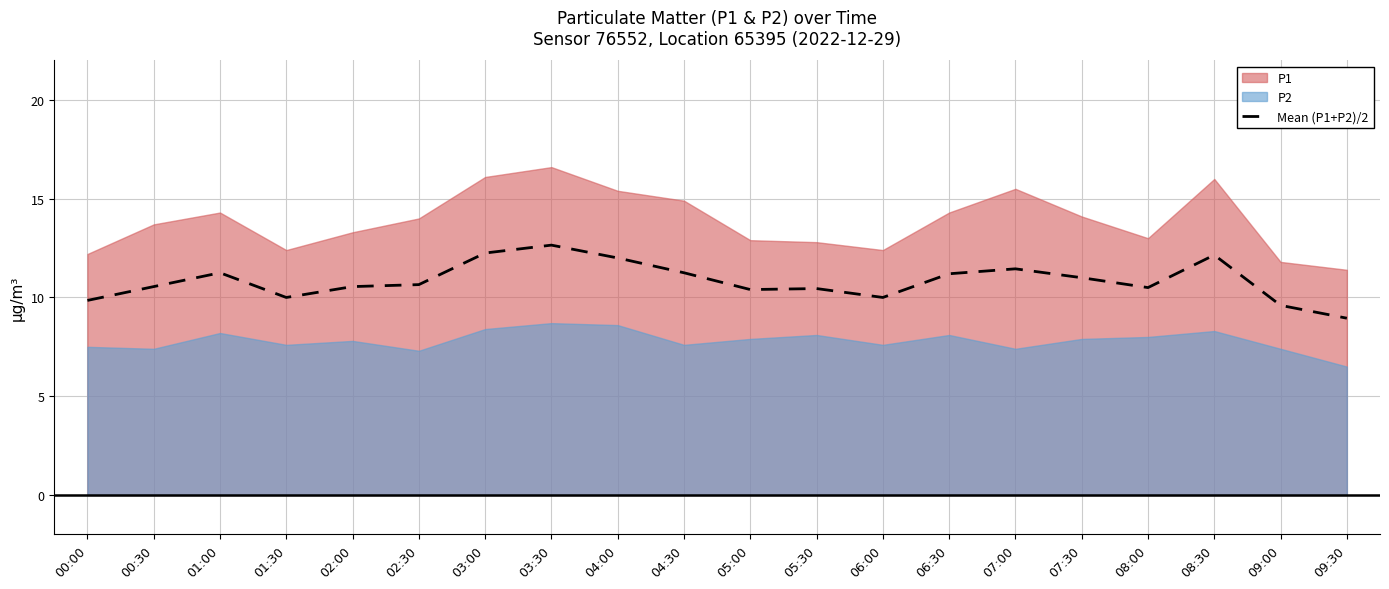

What is the difference between the values at 09:00 and 08:00?

0.9